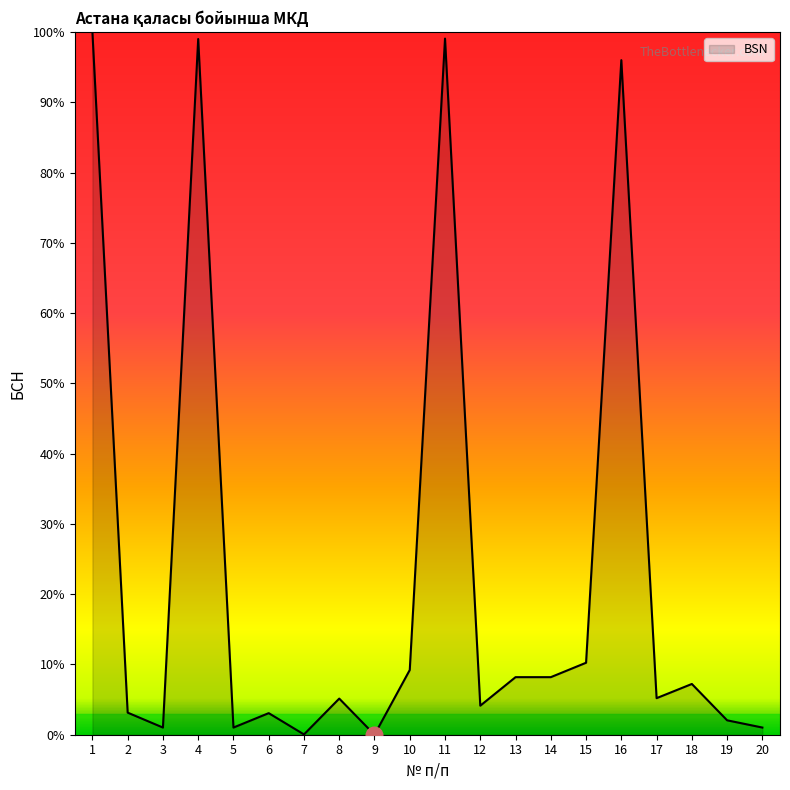

What is the difference between the values at 15 and 8?

5.1